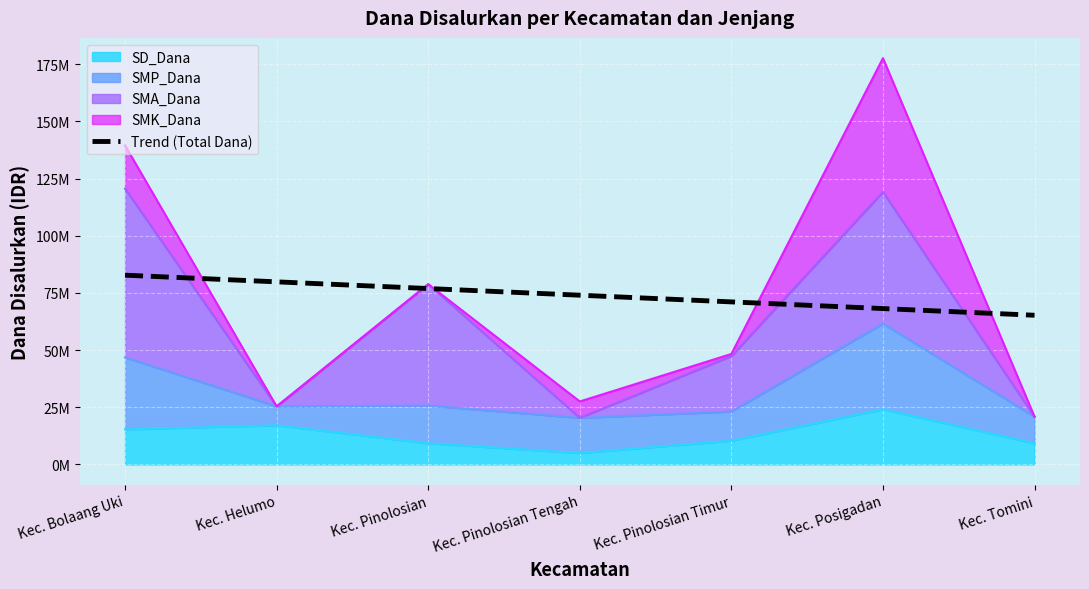

List the labels in order of value, smallest first.

Kec. Tomini, Kec. Posigadan, Kec. Pinolosian Timur, Kec. Pinolosian Tengah, Kec. Pinolosian, Kec. Helumo, Kec. Bolaang Uki